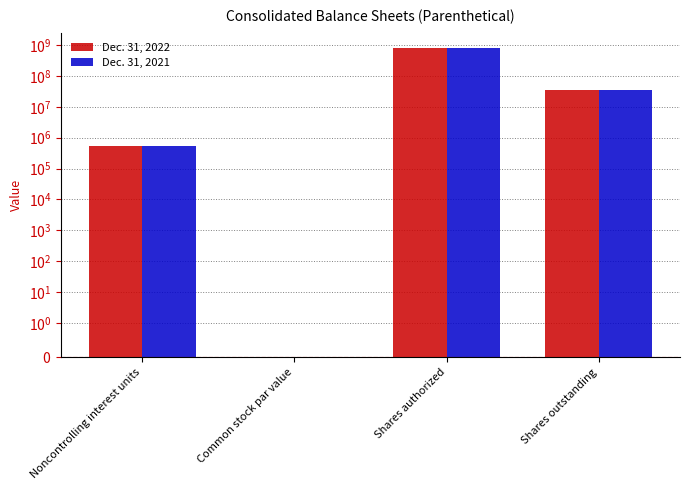

What is the label of the 3rd bar from the left?

Shares authorized